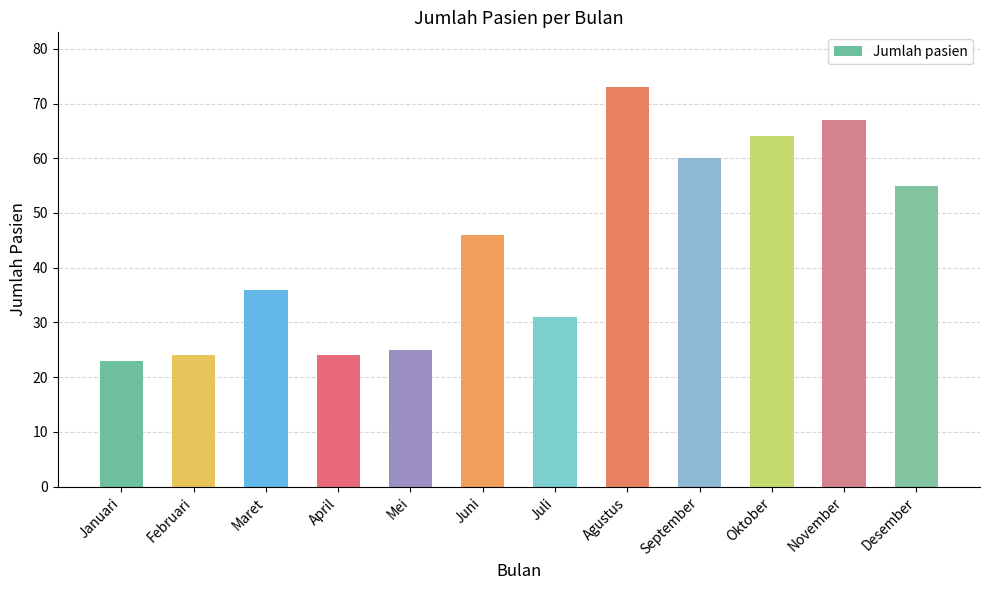

How many data points are less than 46?

6